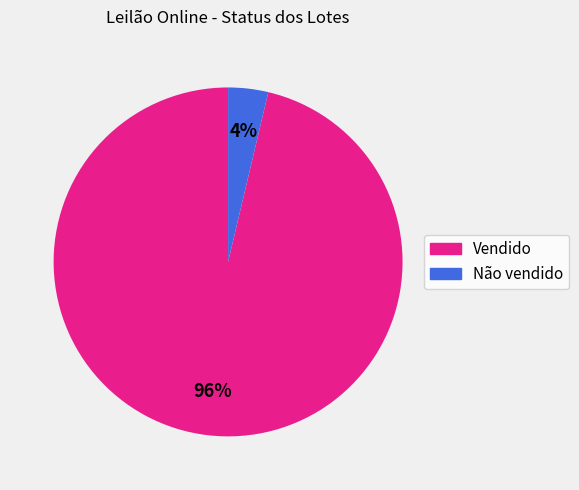

How many segments does this pie chart have?

2